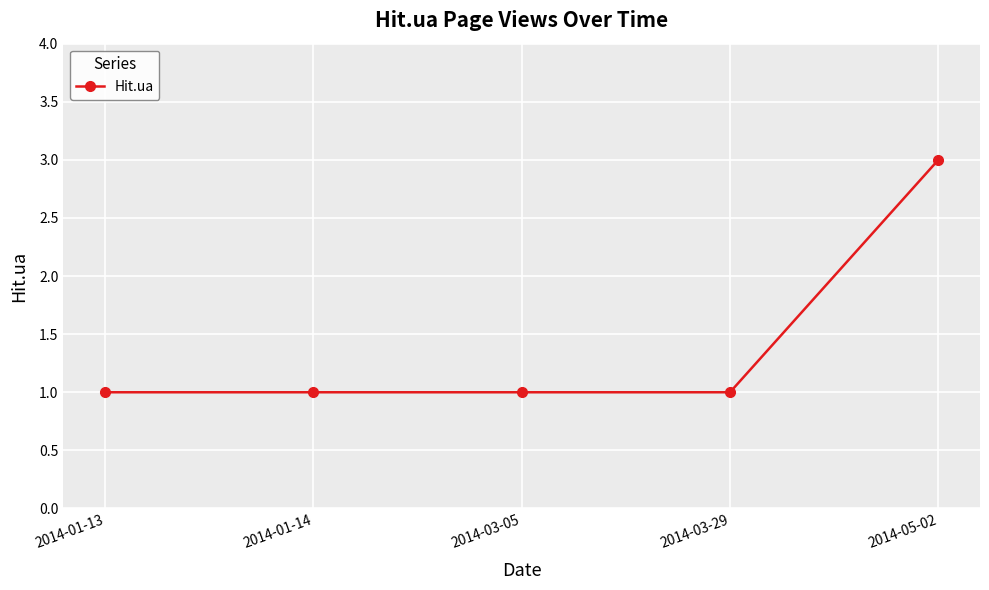

Reading left to right, list all the values displayed in this chart.

1	1	1	1	3